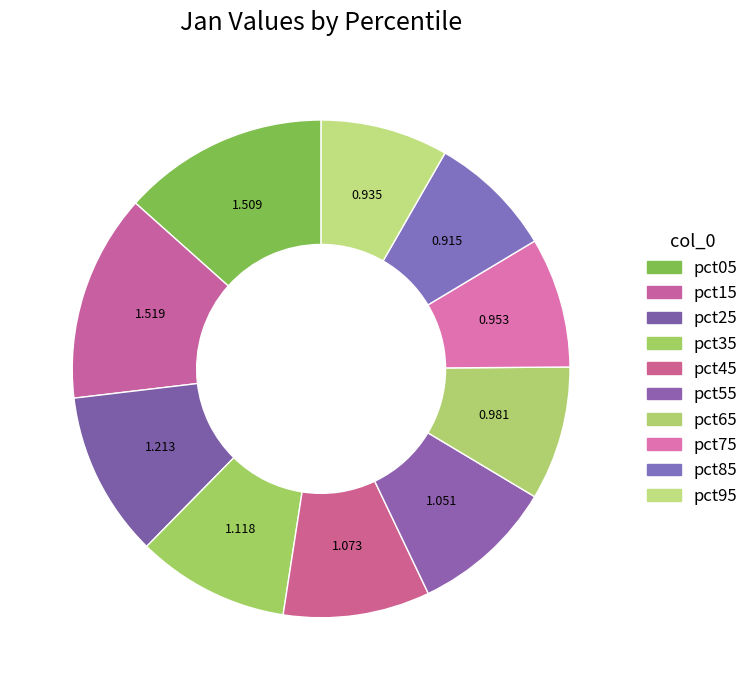

How many slices are in this pie chart?

10